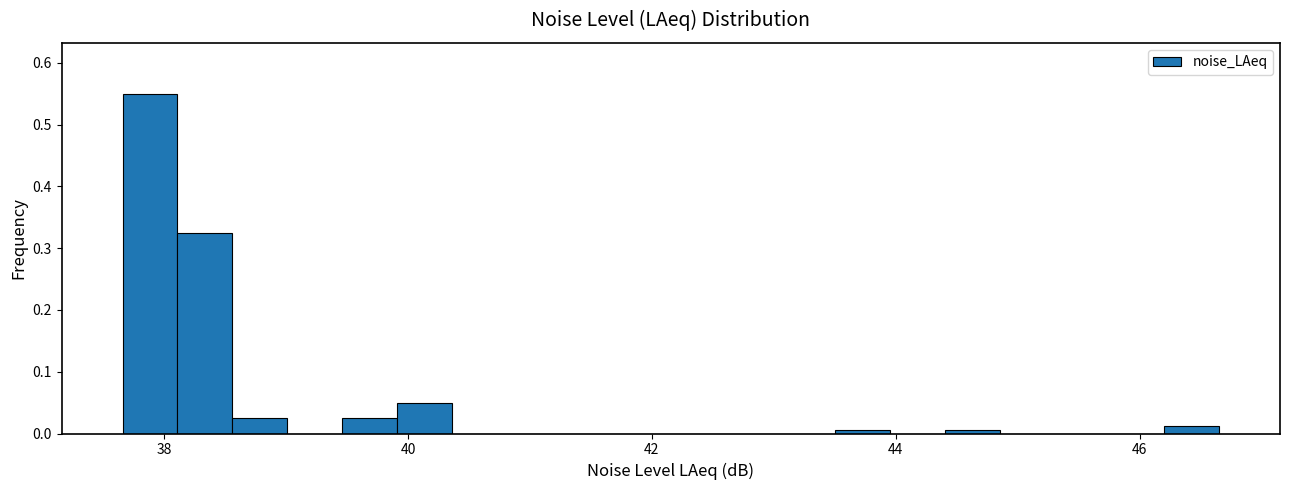

Around what value on the x-axis is the tallest bar? Give the approximate position of its centre, as read against the axis.

37.8